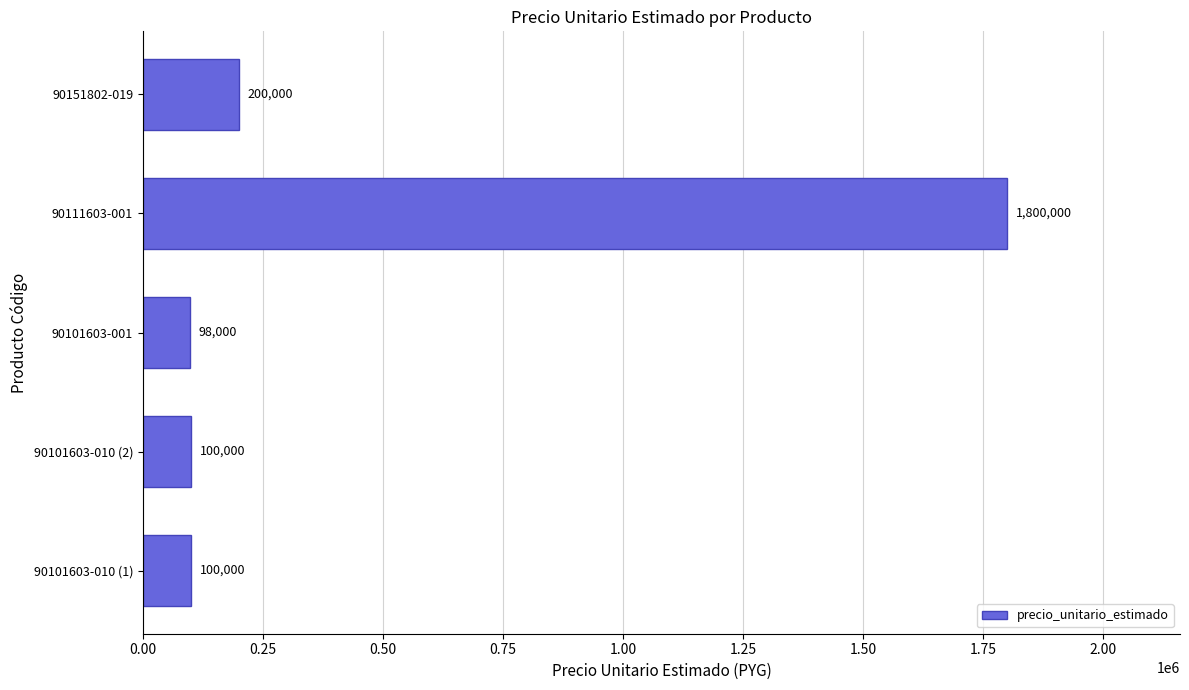

True or false: the data shows 27602 at 90101603-010 (1).

False